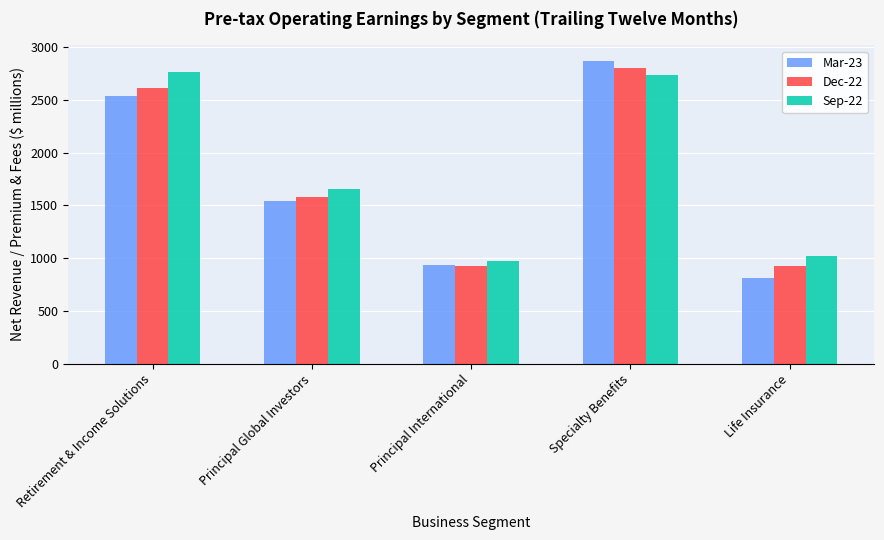

What is the approximate value of Dec-22 at Principal Global Investors?

1578.0